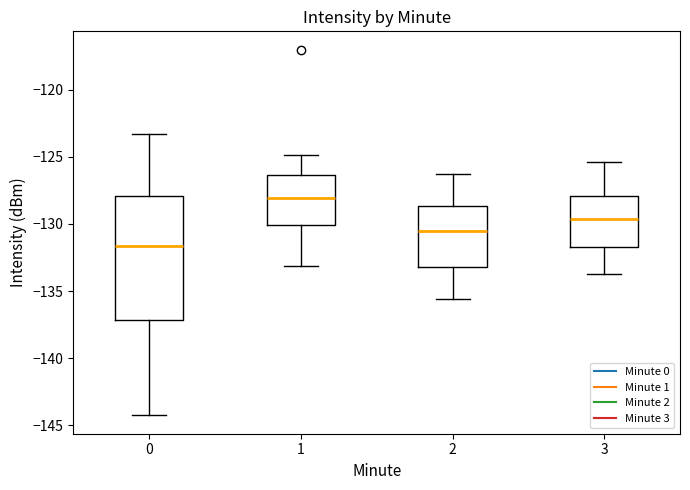

Reading left to right, transcribe this box plot: for each box, give where its median line is, the range the box spans, and where its two whiskers end, as read against the y-axis. The values are not printed on the chart, so give them approximately, as read against the axis.

0: median -131.5, box -137.0 to -128.0, whiskers -144.5 to -123.5
1: median -128.0, box -130.0 to -126.5, whiskers -133.0 to -125.0
2: median -130.5, box -133.0 to -128.5, whiskers -135.5 to -126.5
3: median -129.5, box -131.5 to -128.0, whiskers -133.5 to -125.5